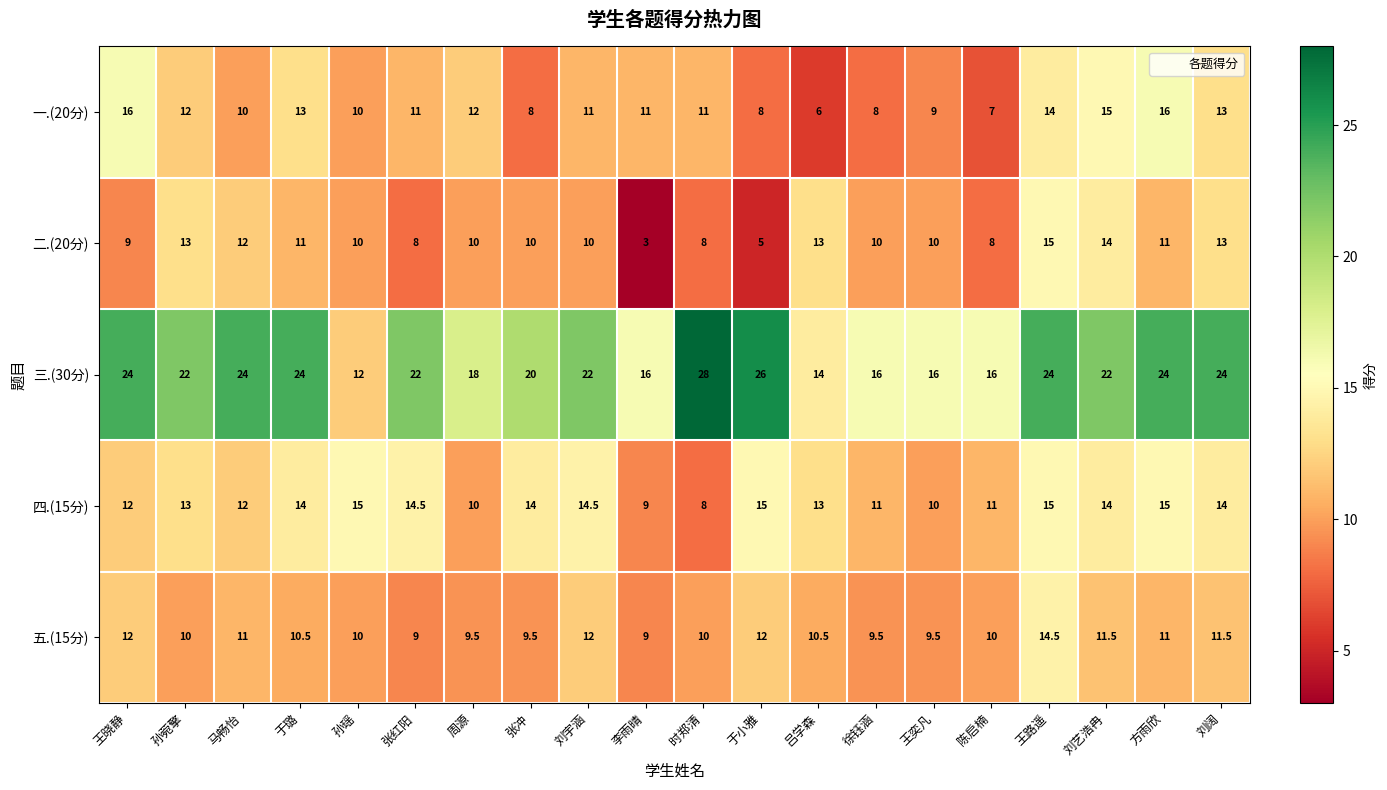

What is the difference between the maximum and minimum values in the 五.(15分) series?

5.5